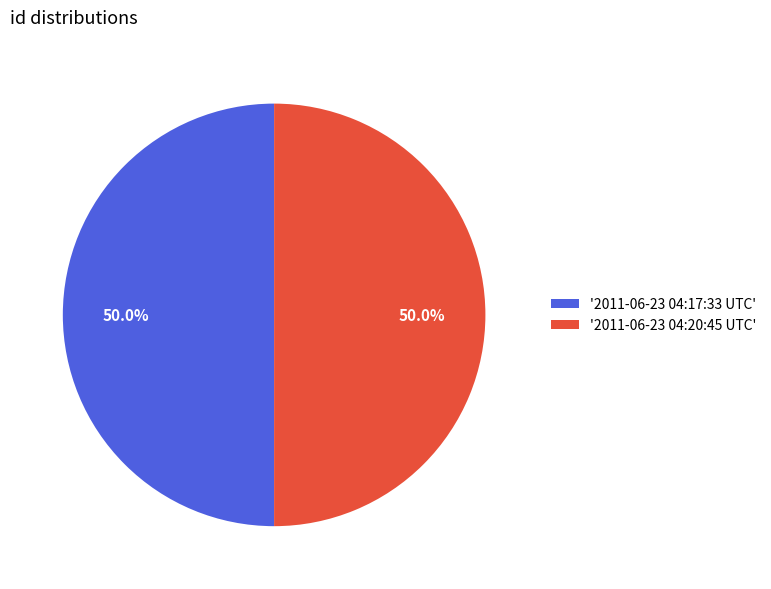

How many slices are in this pie chart?

2